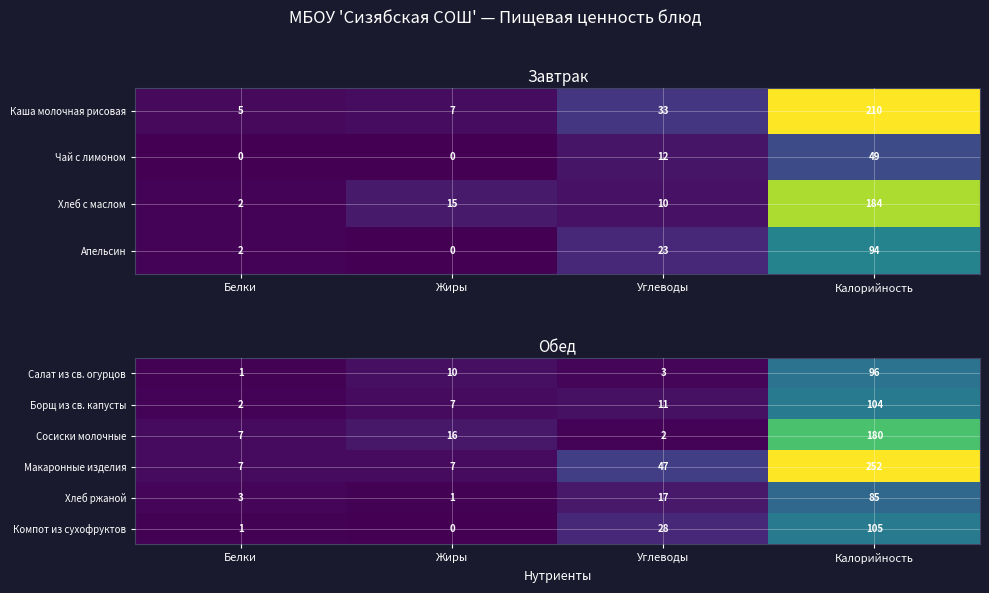

Between Белки and Жиры, which is larger?

Жиры